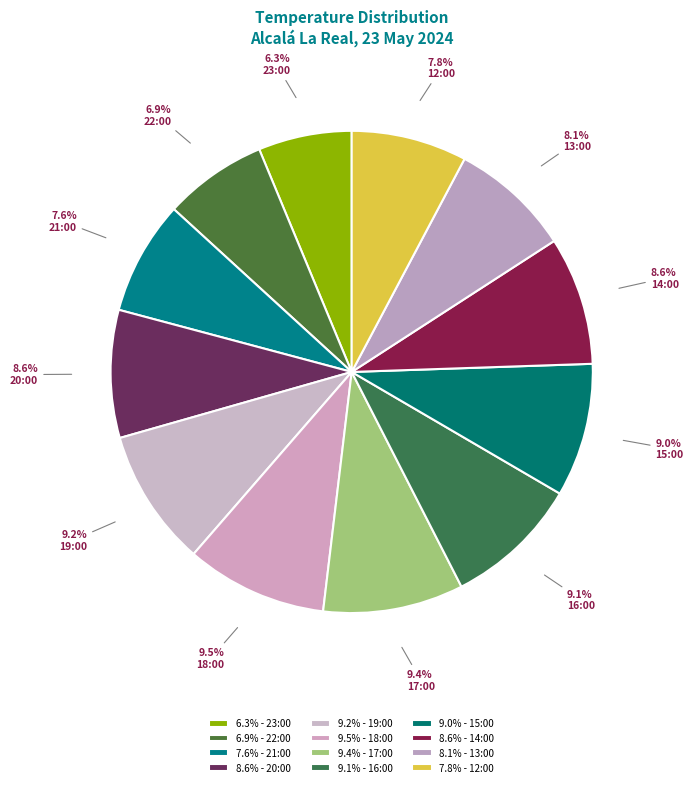

Is 19:00 the majority of the pie?

No